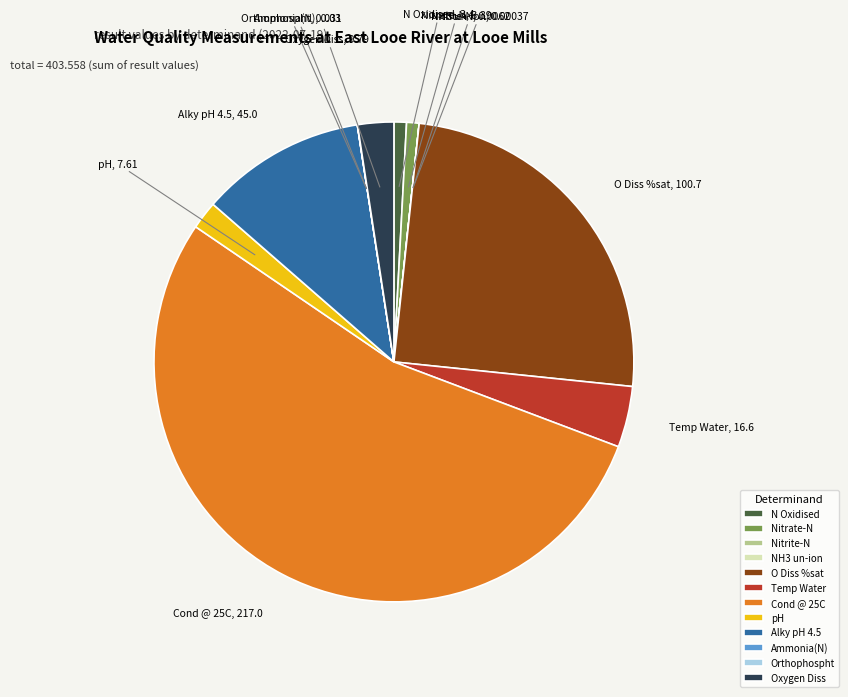

What is the majority slice?

Cond @ 25C